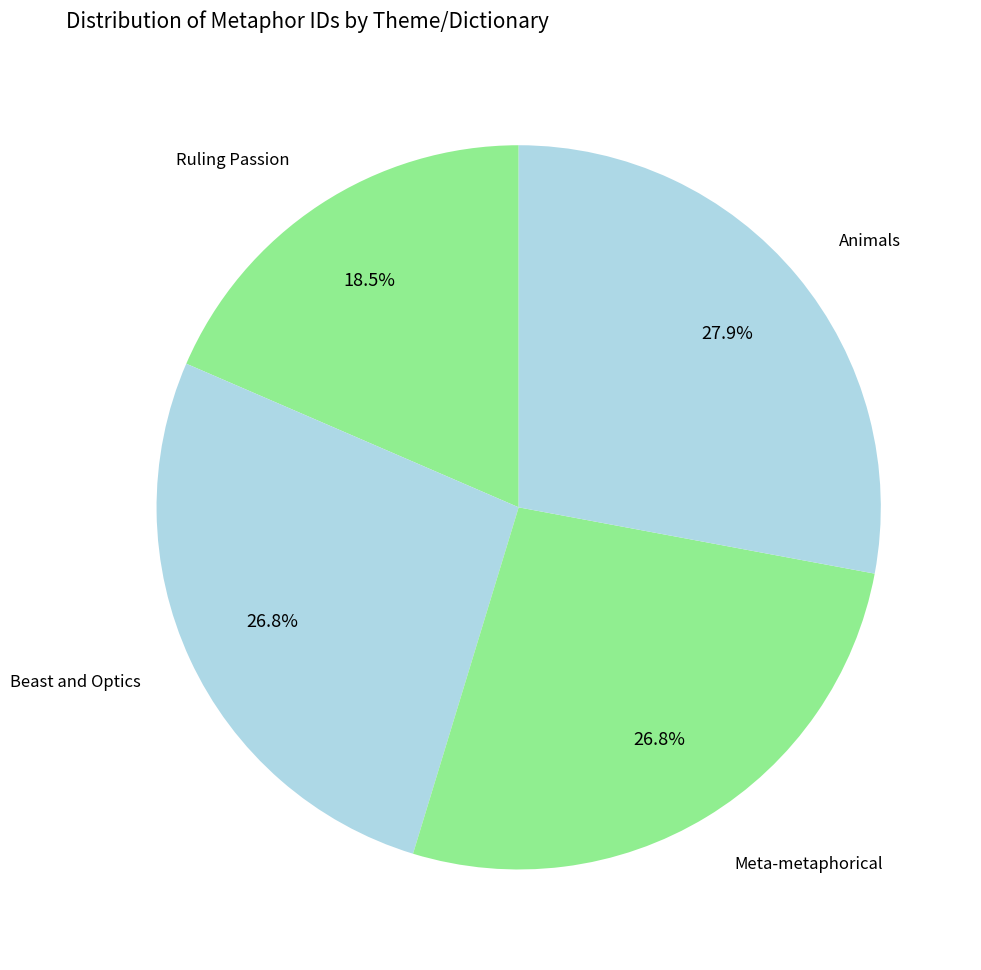

Is there a majority slice in this chart?

No